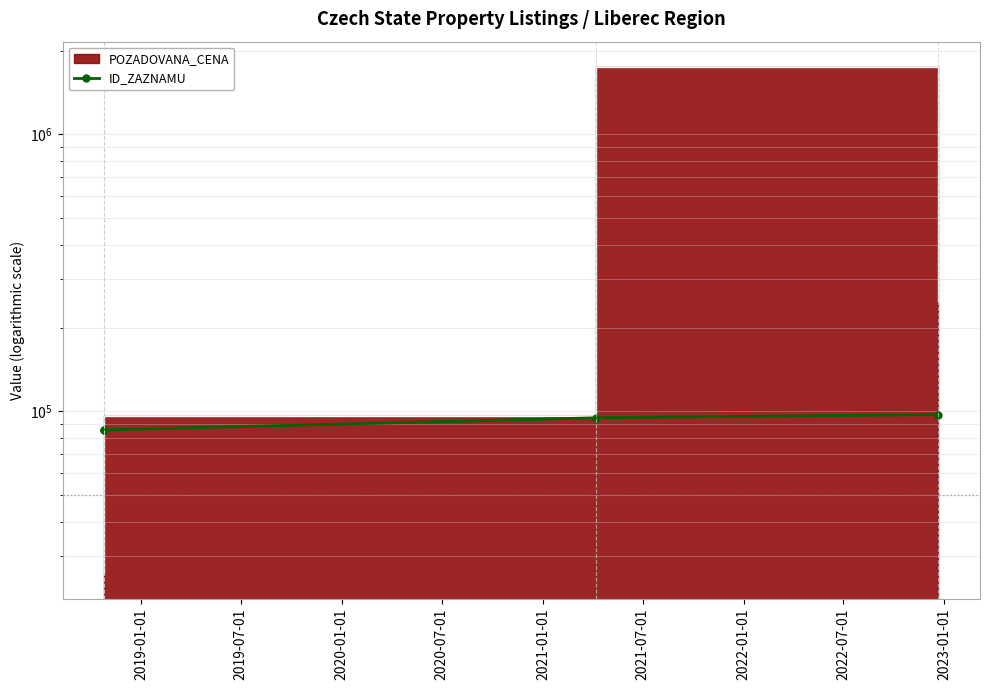

At which label is the value closest to 91523?

2020-01-01